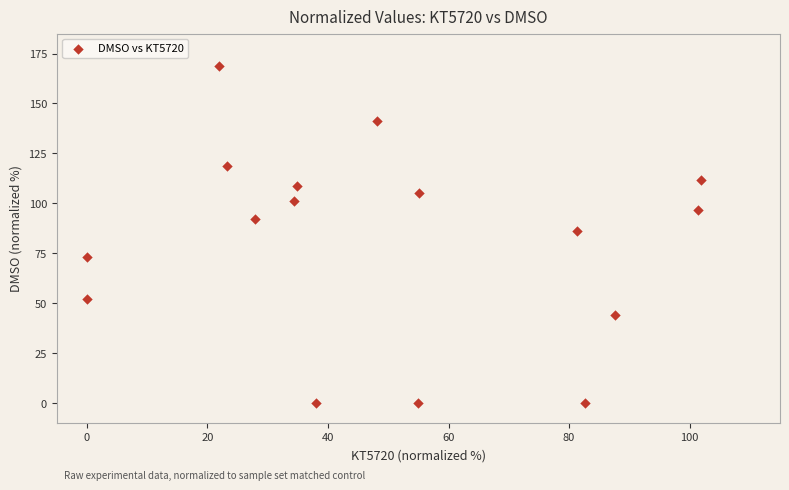

What is the range of Y values (max minus min)?

168.7